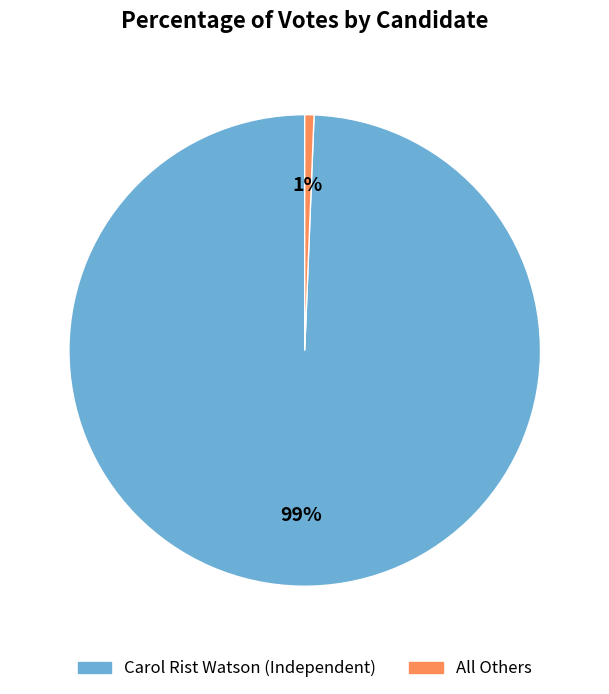

To the nearest percent, what is the average slice percentage?

50%